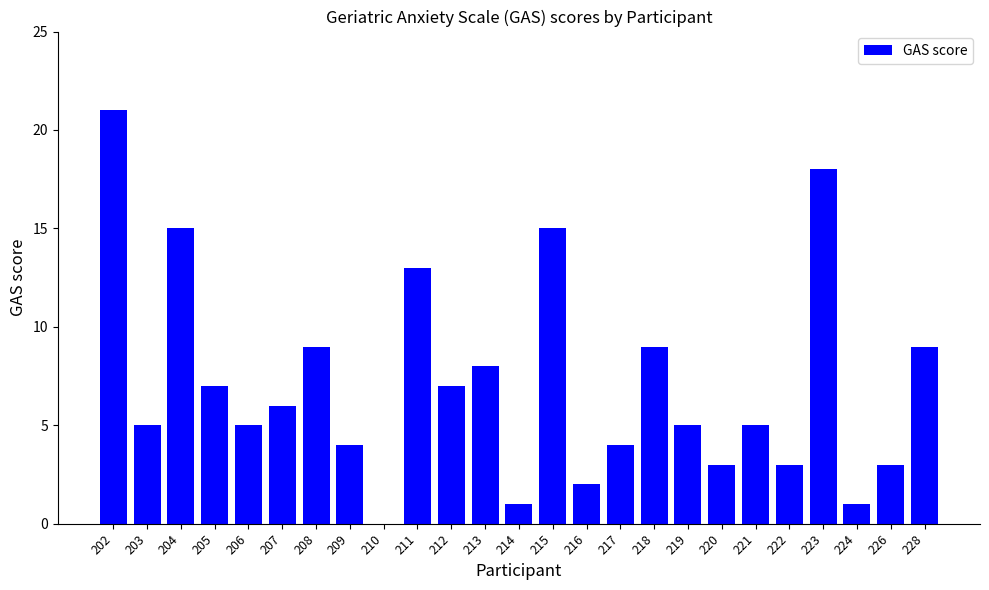

At which category does the chart reach its peak across all series?

202